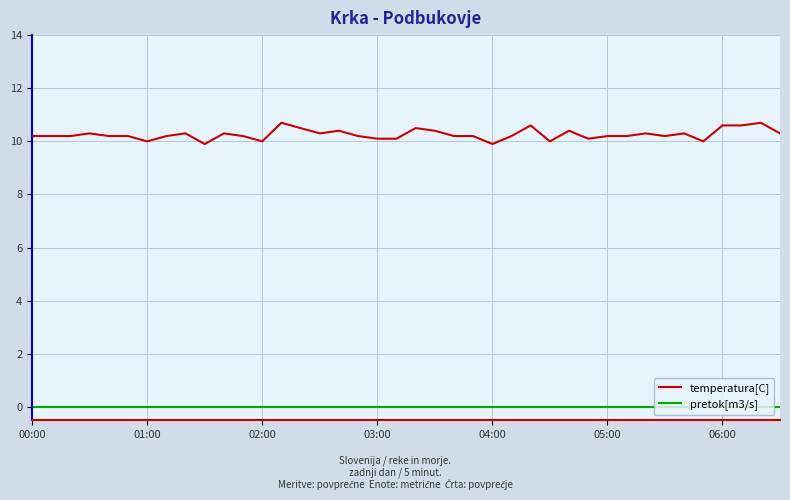

What is the highest value of the temperatura[C] series?

10.7